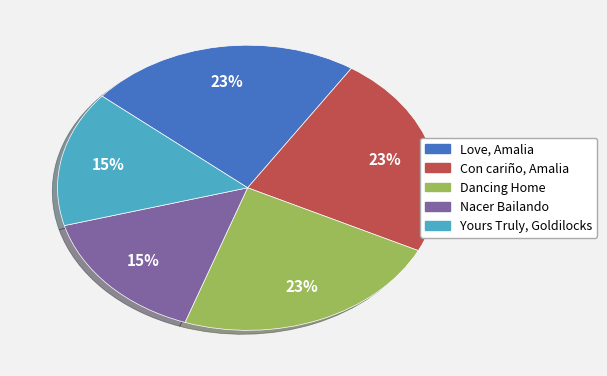

What is the ratio of the value at Dancing Home to the value at Con cariño, Amalia?

1.0